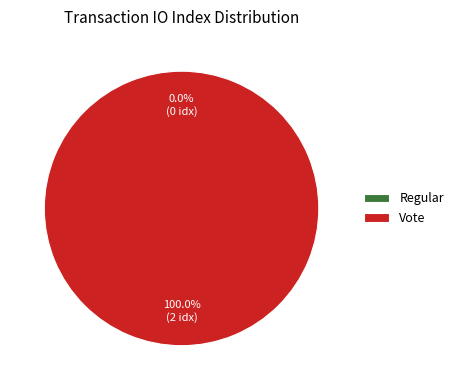

Combined, do Regular and Vote account for over 50%?

Yes